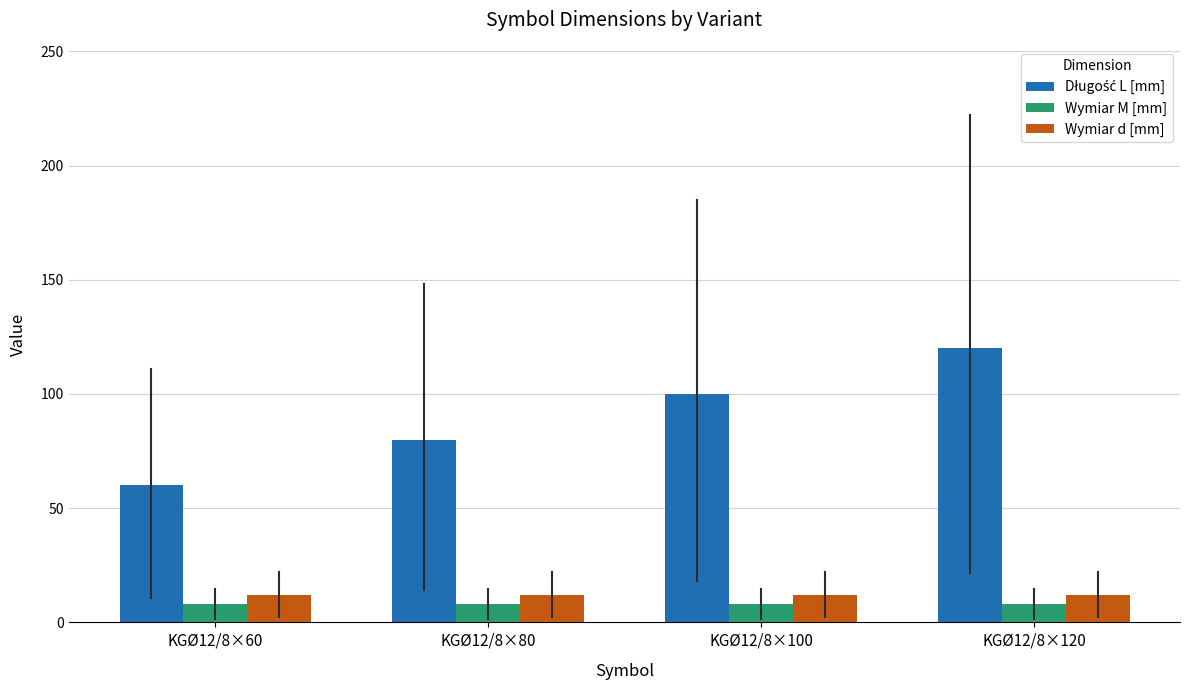

What is the greatest value displayed?

120